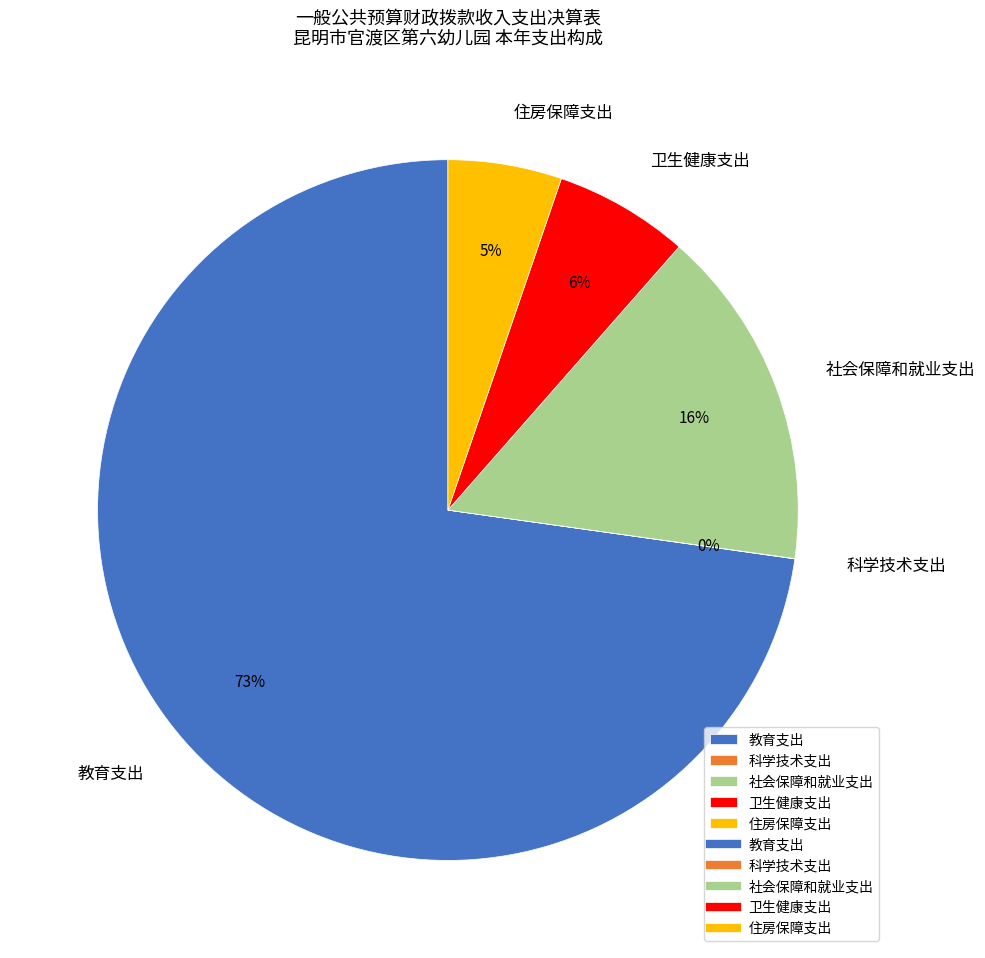

To the nearest percent, what is the difference between the 卫生健康支出 and 社会保障和就业支出 slice percentages?

10%